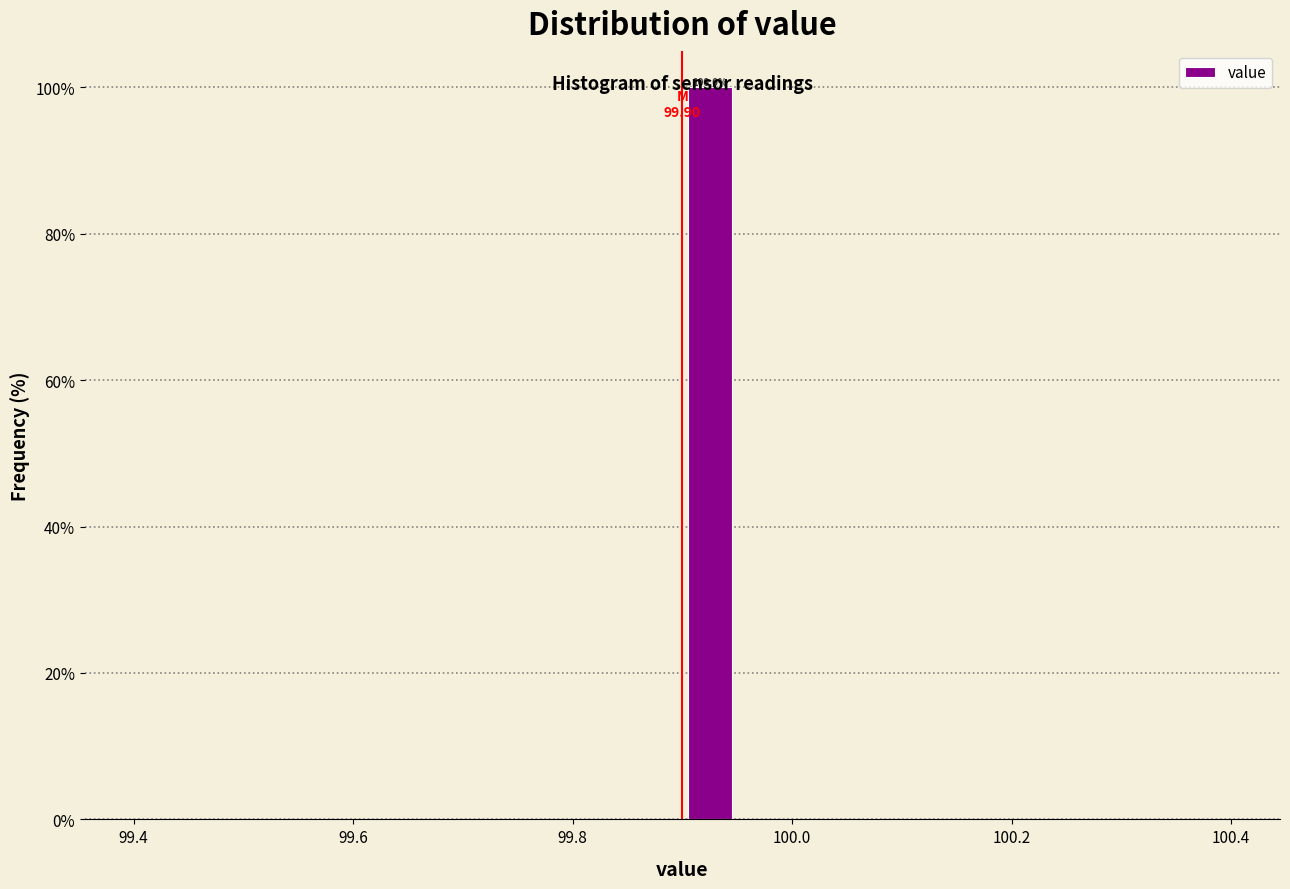

Read against the x-axis, roughly where is the centre of the tallest bar?

99.92